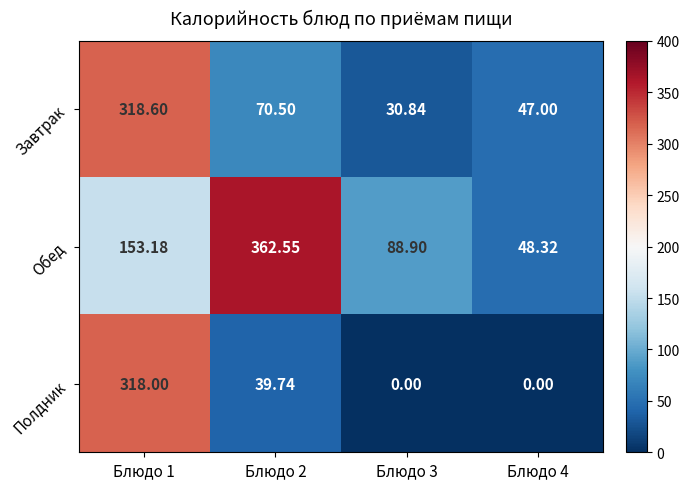

Between Блюдо 1 and Блюдо 2, which series saw the biggest shift?

Полдник